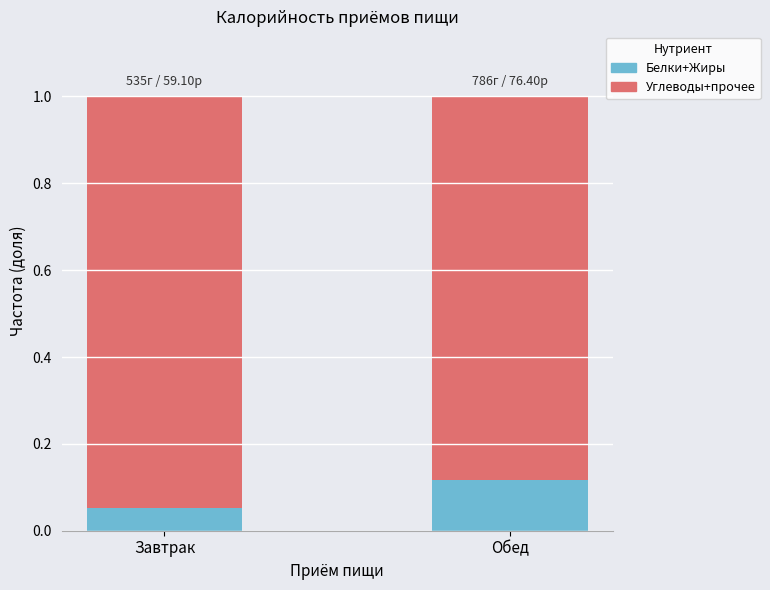

What is the total value across all series at Обед?

1.0